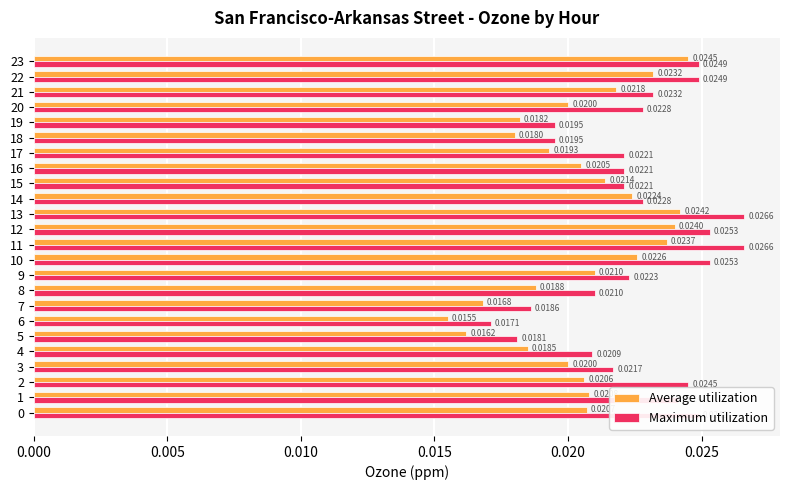

Which category has the lowest value across all series?

6